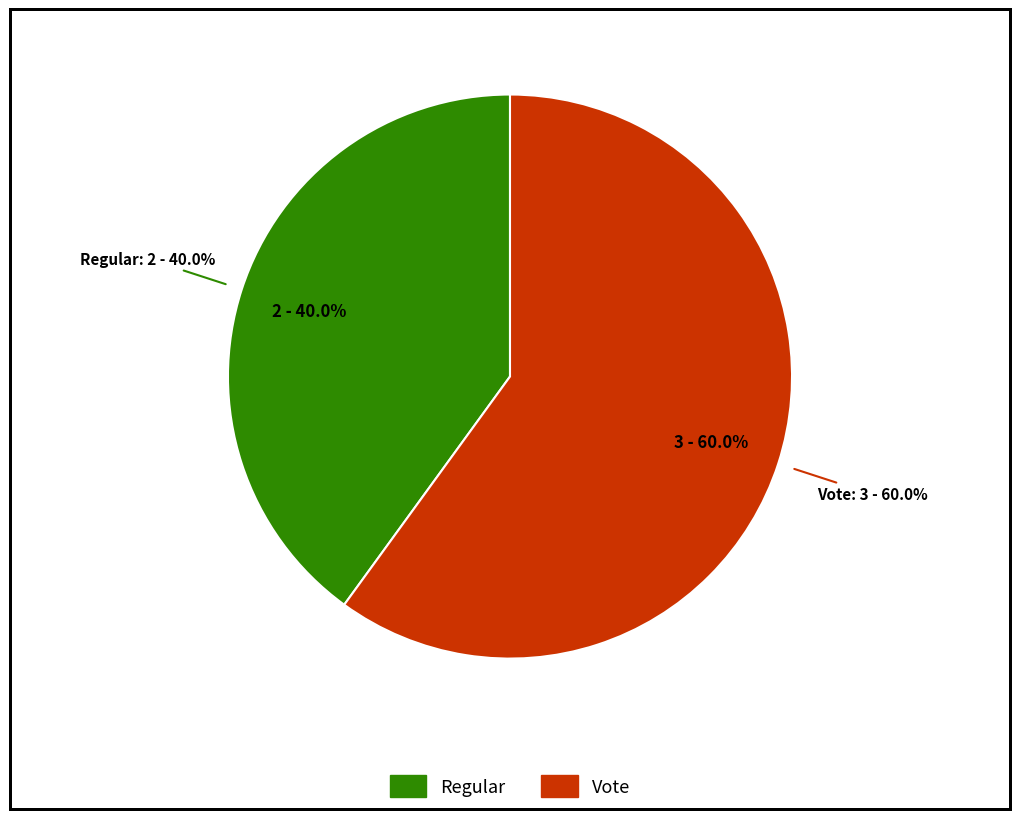

Do Vote and Regular together represent more than half of the pie?

Yes